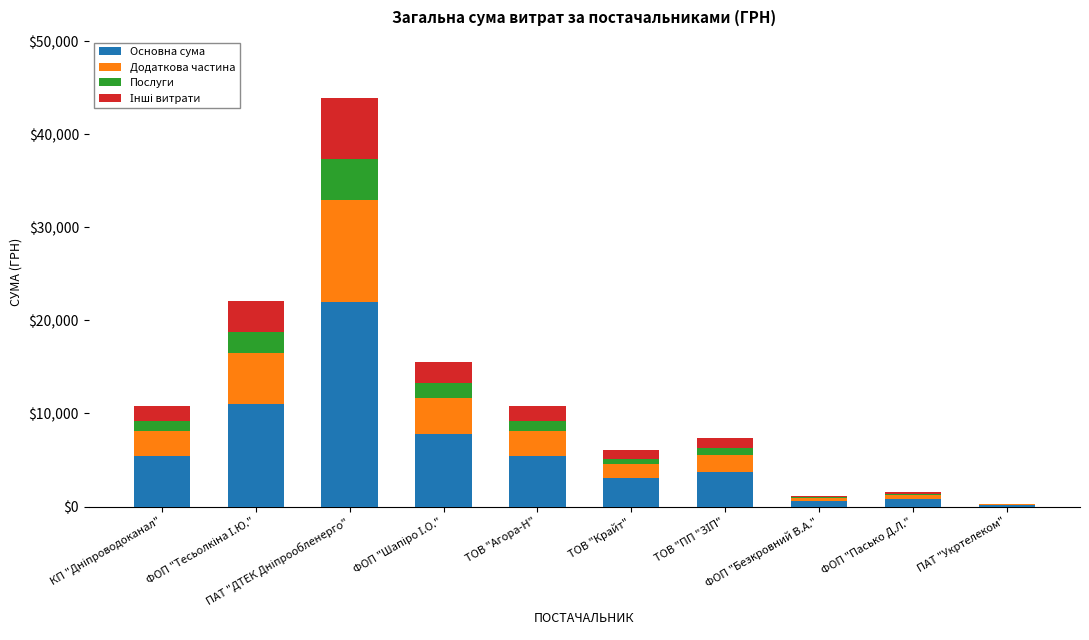

What is the difference between the Інші витрати values at ФОП "Тесьолкіна І.Ю." and ТОВ "ПП "ЗІП"?

2198.7